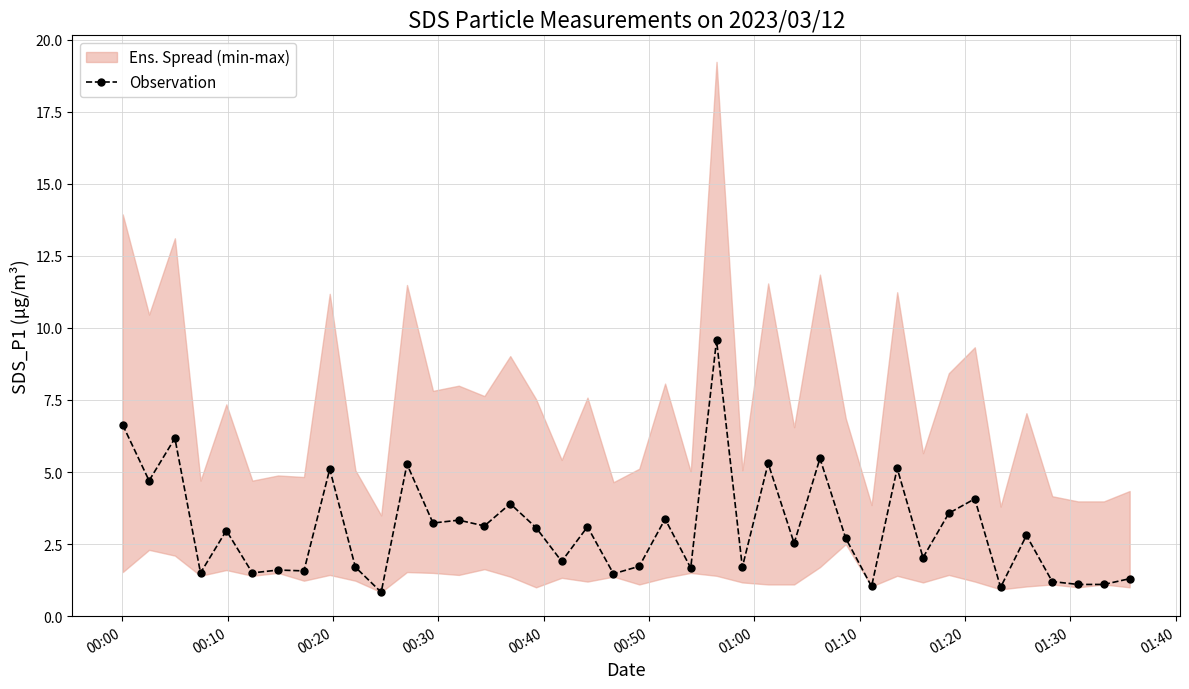

What is the value of the Observation point at the 31st from the left?

5.1